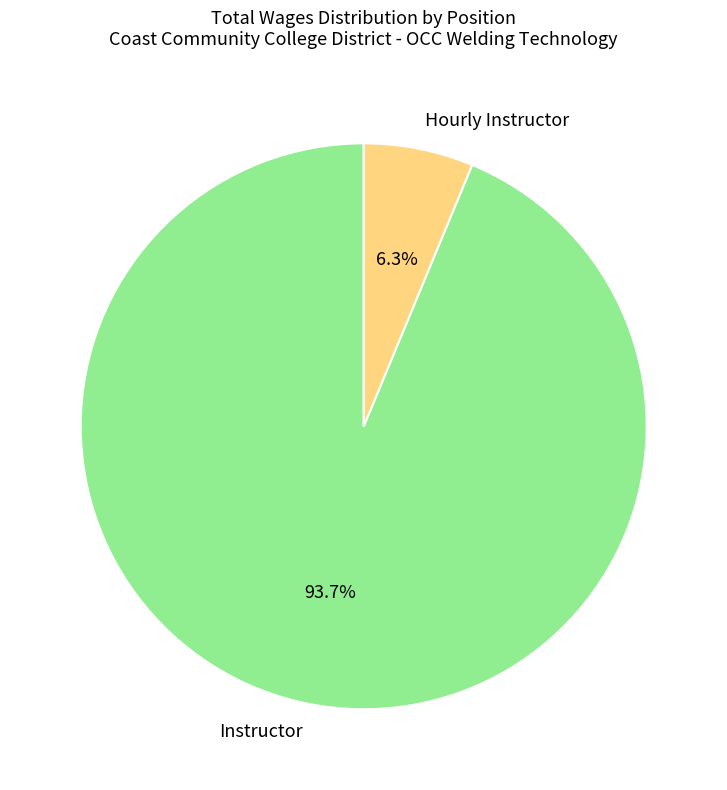

What percentage is the Instructor slice, to the nearest percent?

94%